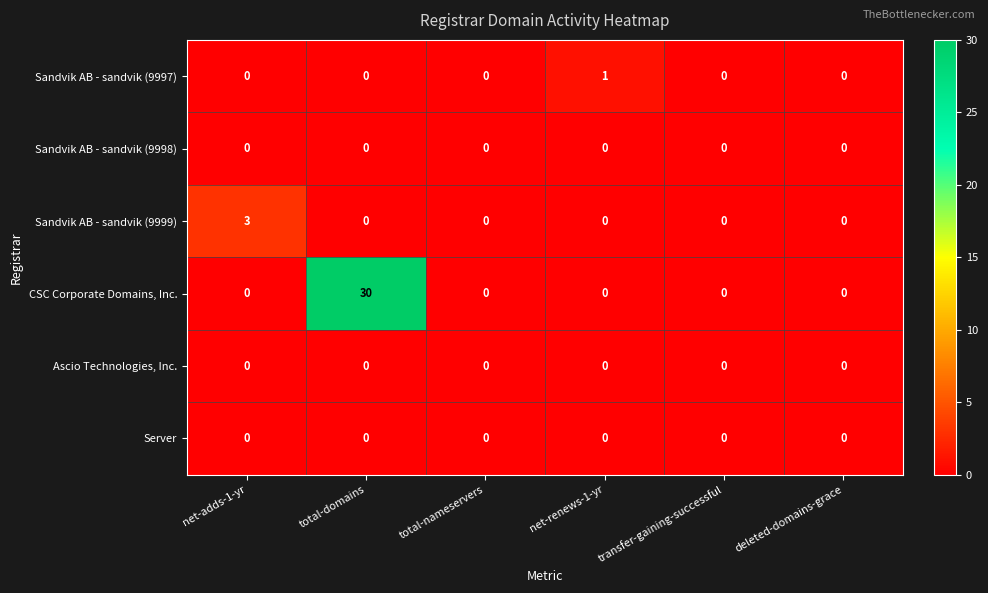

What is the total value across all series at total-domains?

30